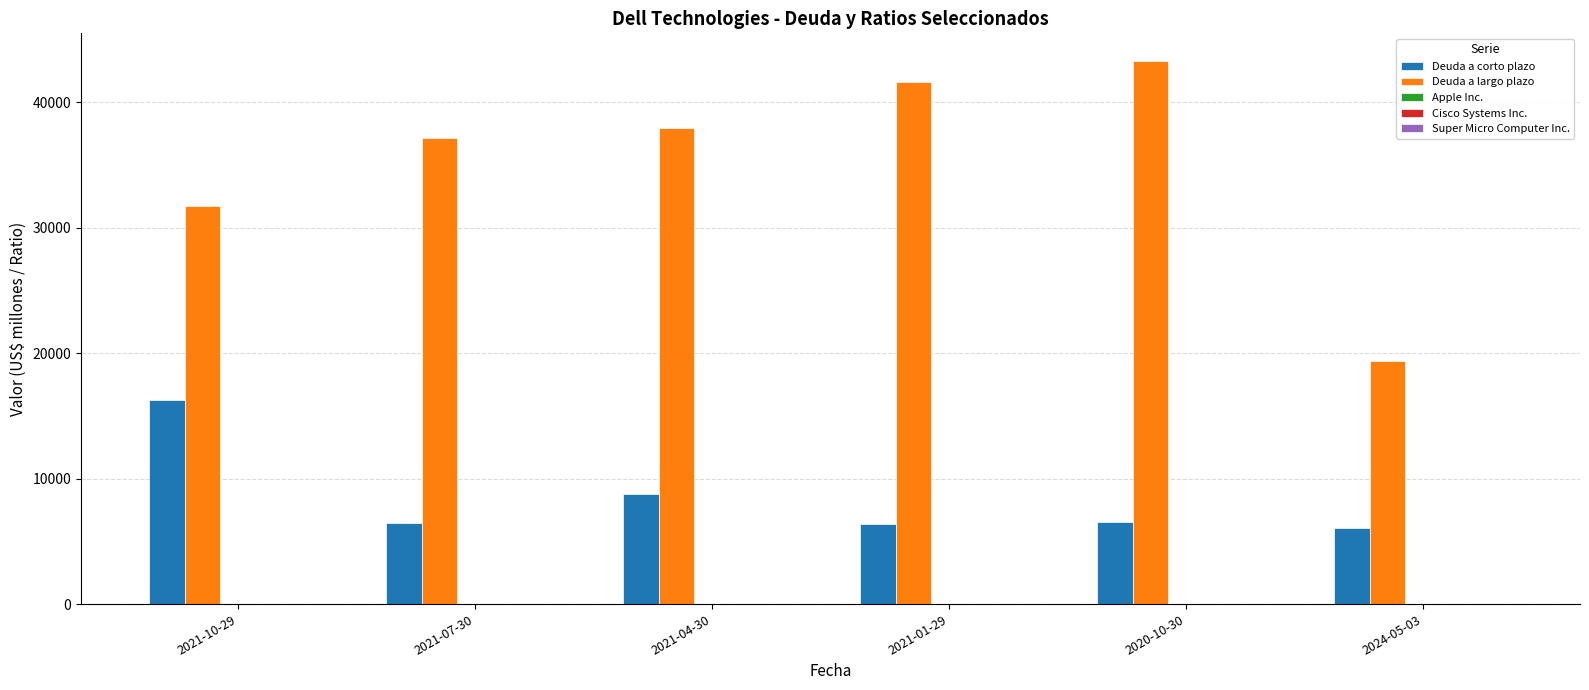

How many distinct data groups are displayed?

5